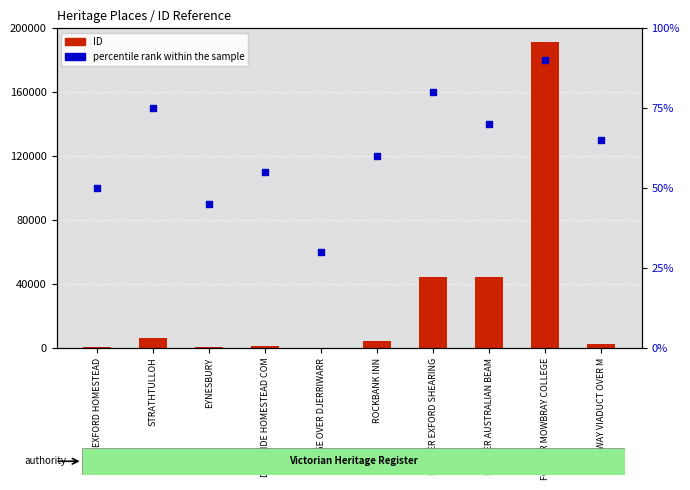

At which category is the sum across all series the highest?

FORMER MOWBRAY COLLEGE